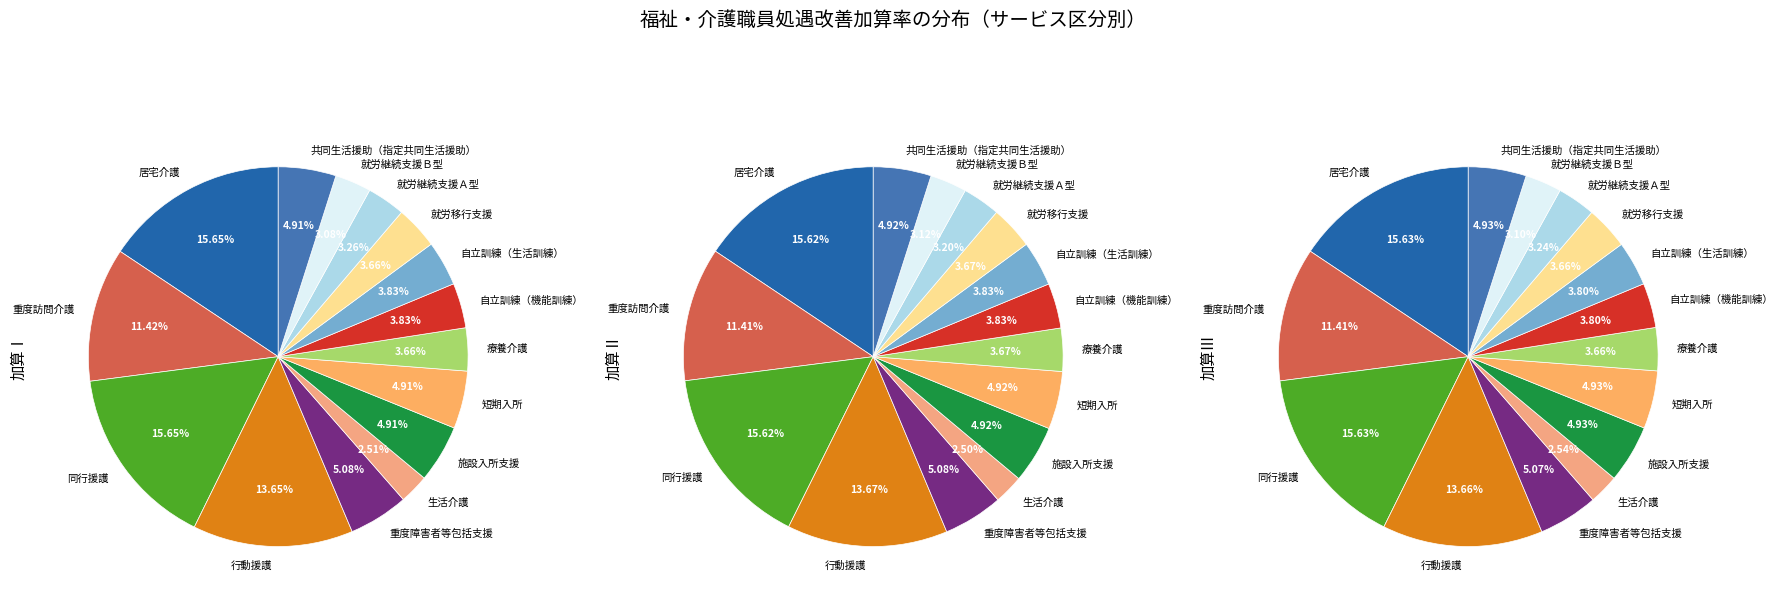

Which category has the biggest portion of the pie?

居宅介護